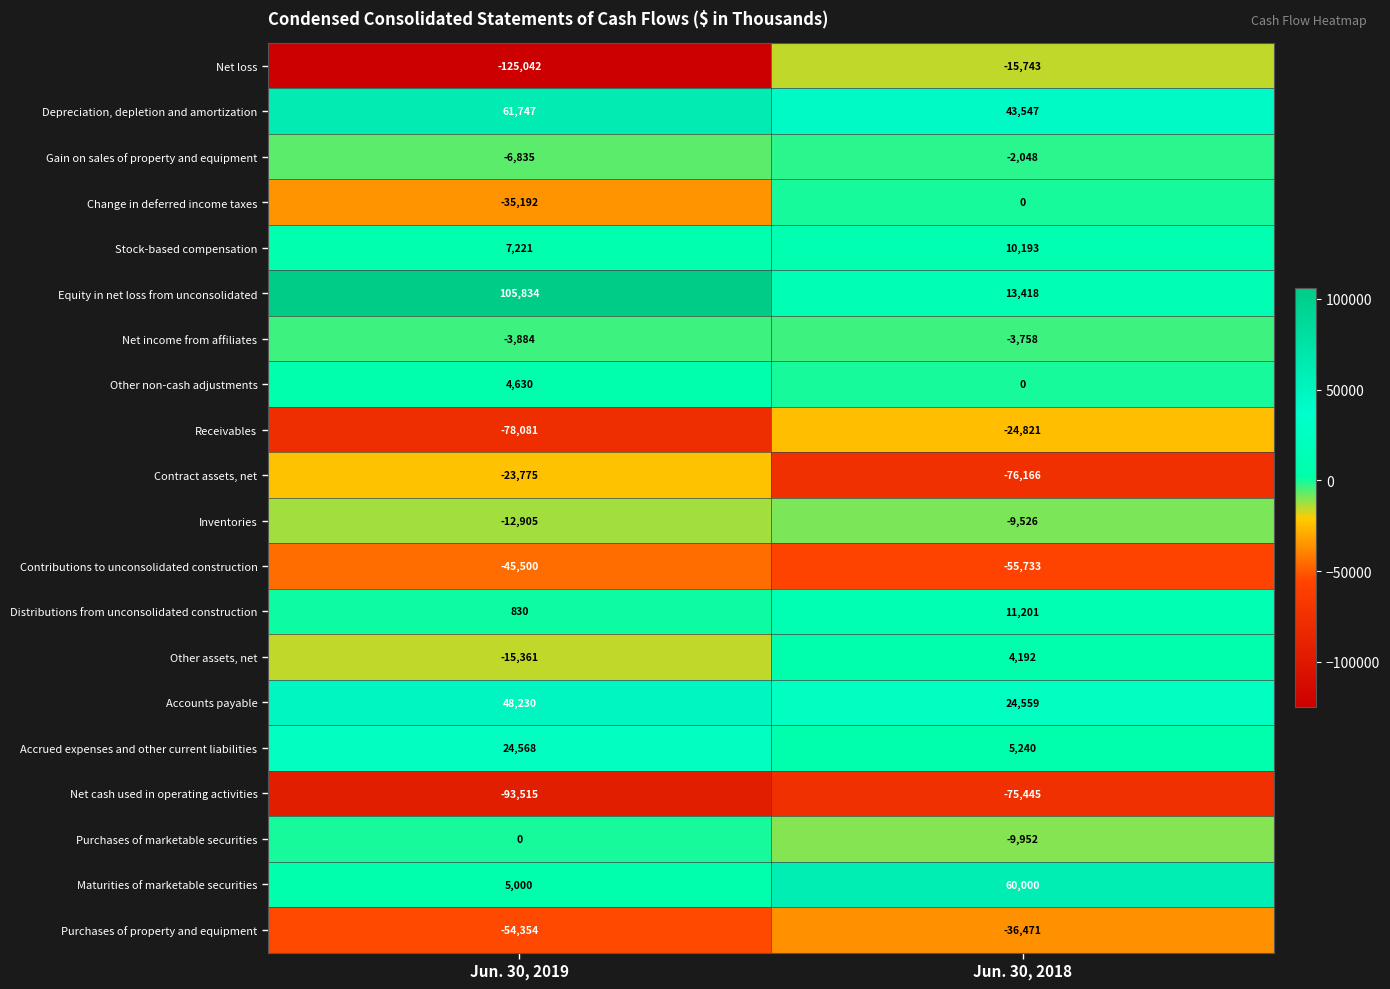

What is the maximum value shown in the chart?

105834